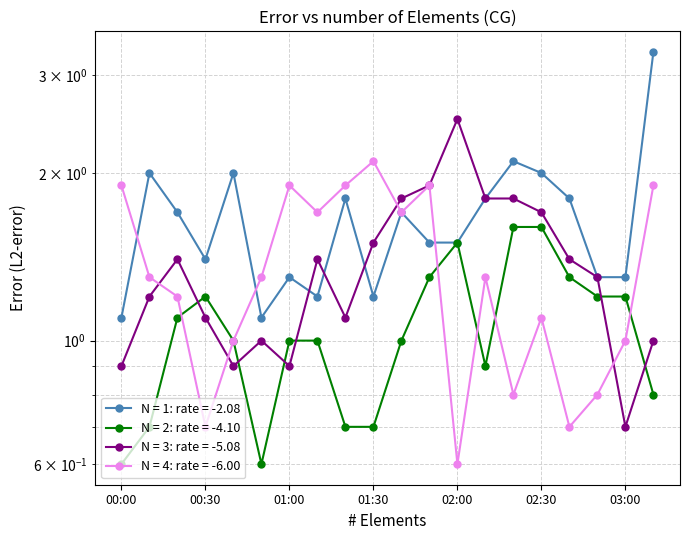

What is the label of the 19th point from the right?

00:10